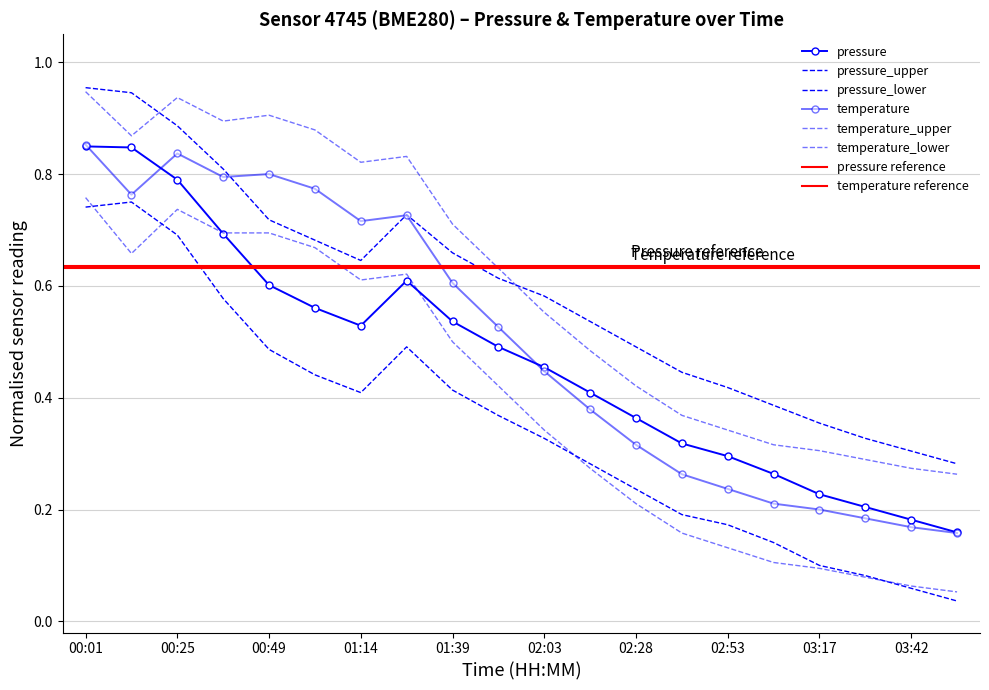

True or false: temperature_lower has a value of 0.3 at 02:03.

True